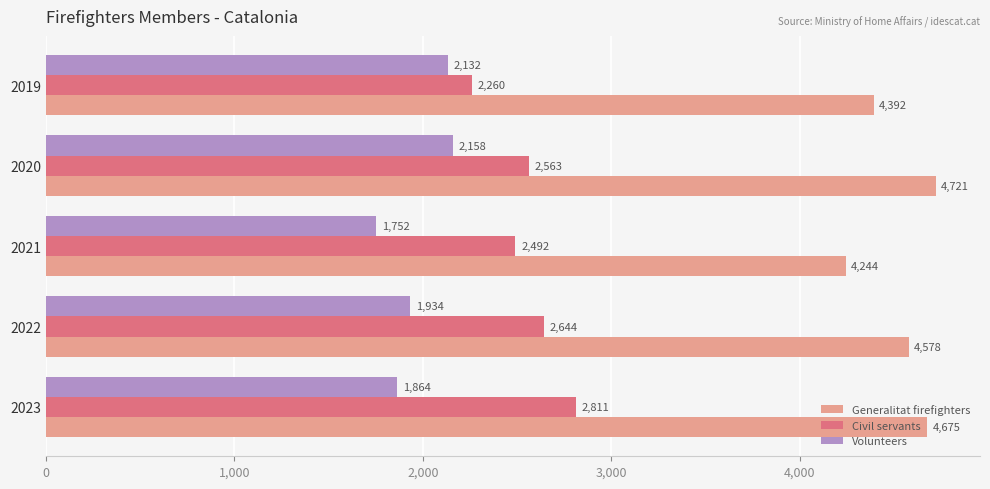

What is the difference between the highest and lowest values at 2021?

2492